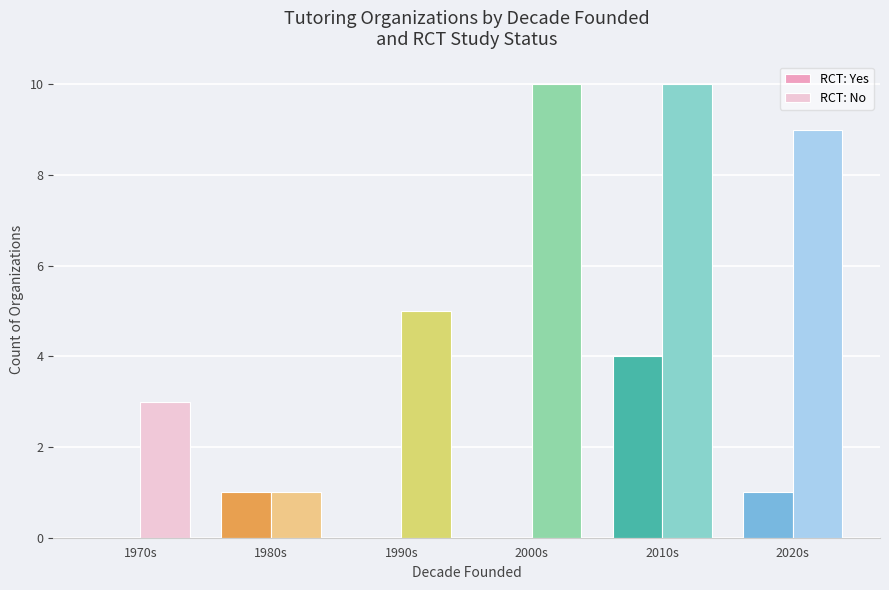

What is the average value of the RCT: Yes series?

1